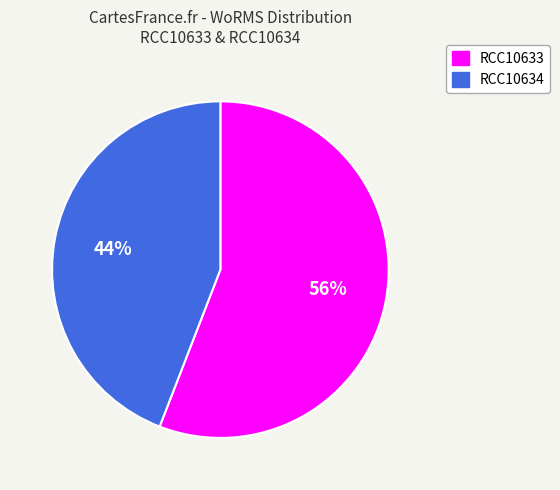

The RCC10633 slice represents 56% of the pie. True or false?

True